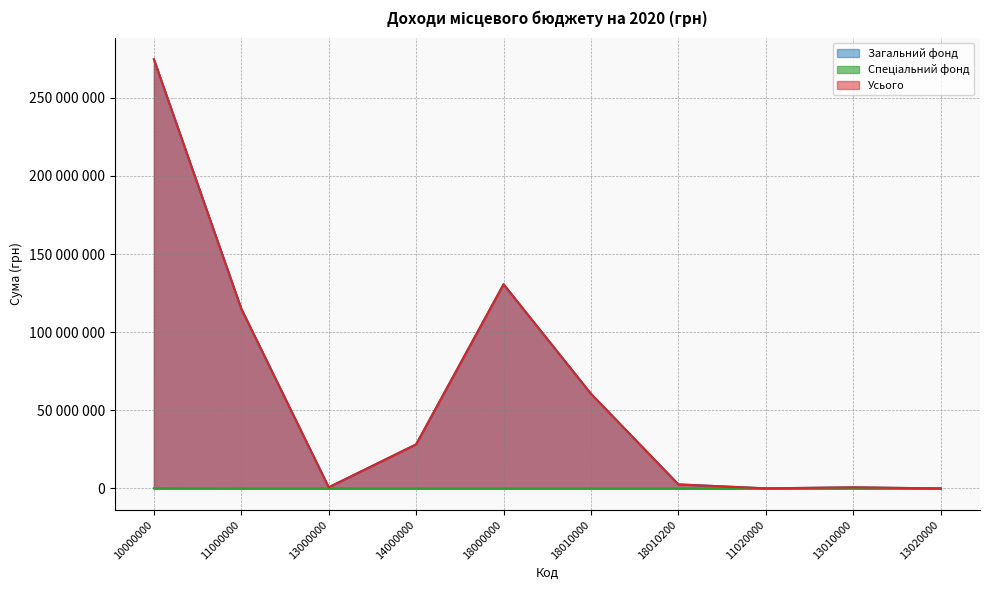

How many lines are shown in the chart?

3